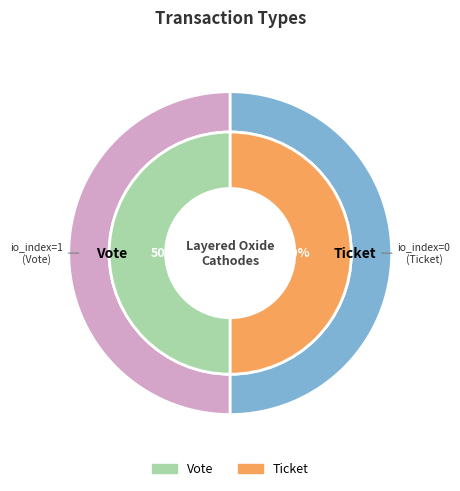

Which slice is the smallest?

Ticket